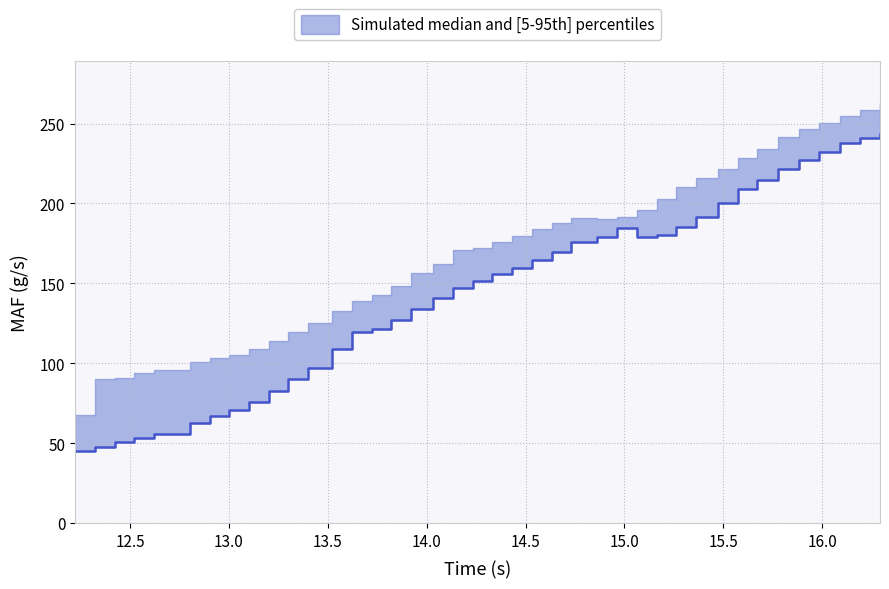

List the labels in order of MAF REQ (P corr.) (g/s) value, largest first.

16.292, 16.193, 16.092, 15.983, 15.881, 15.777, 15.672, 15.572, 15.472, 15.362, 15.263, 15.162, 15.062, 14.962, 14.731, 14.863, 14.632, 14.532, 14.432, 14.332, 14.232, 14.131, 14.032, 13.922, 13.822, 13.722, 13.622, 13.522, 13.4, 13.299, 13.204, 13.102, 13.001, 12.902, 12.802, 12.621, 12.522, 12.423, 12.322, 12.222